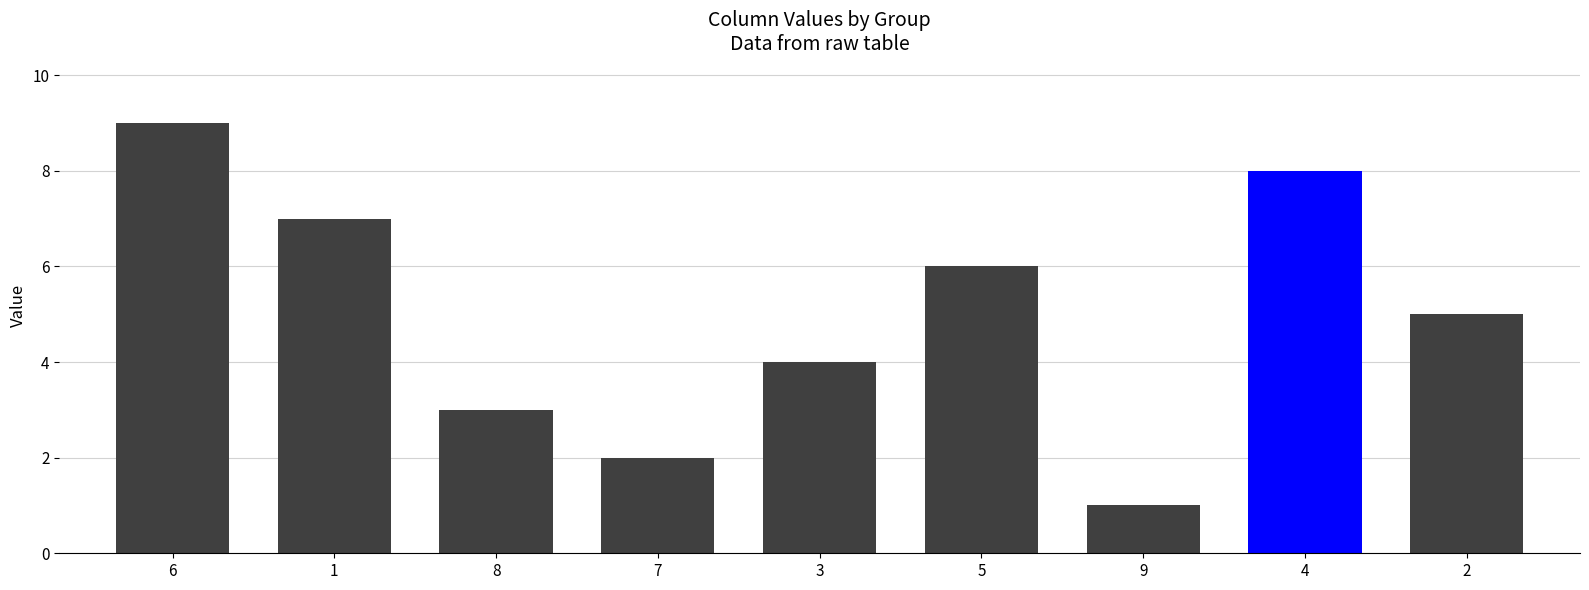

What is the value of the 5th bar from the left?

4